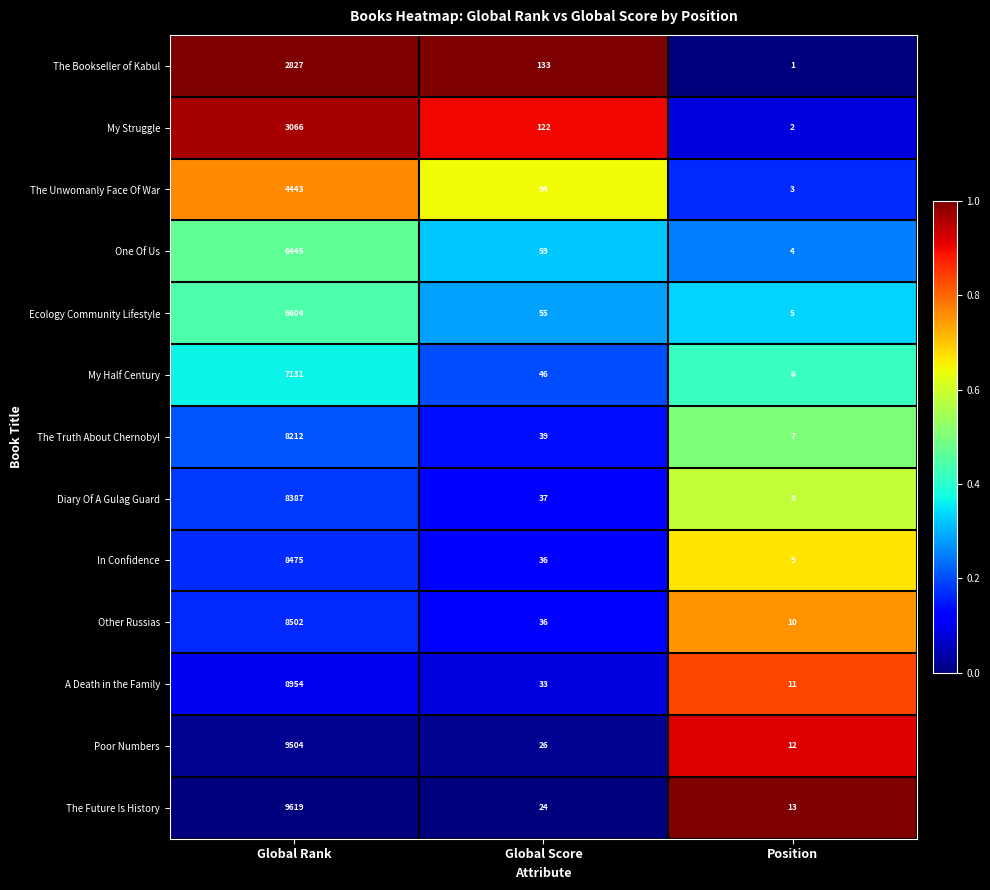

At Position, list the series in order from largest to smallest.

The Future Is History, Poor Numbers, A Death in the Family, Other Russias, In Confidence, Diary Of A Gulag Guard, The Truth About Chernobyl, My Half Century, Ecology Community Lifestyle, One Of Us, The Unwomanly Face Of War, My Struggle, The Bookseller of Kabul